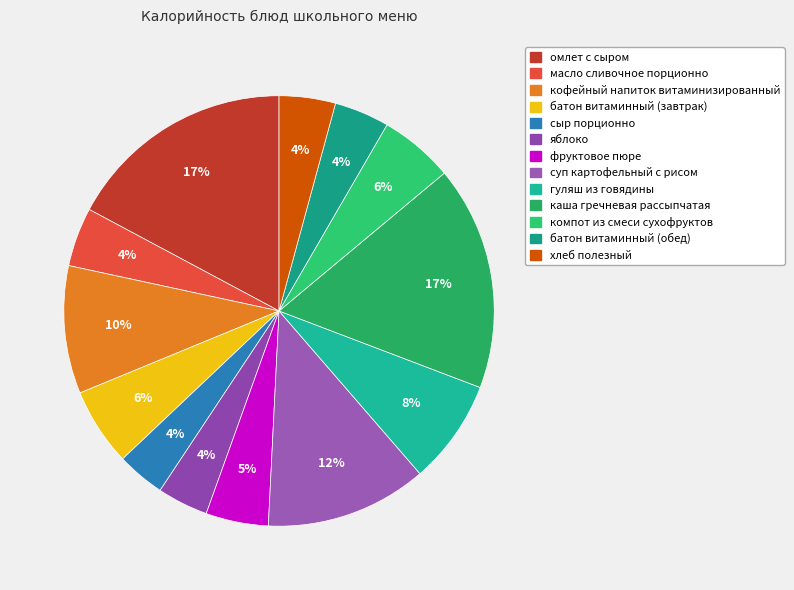

Is омлет с сыром the majority of the pie?

No